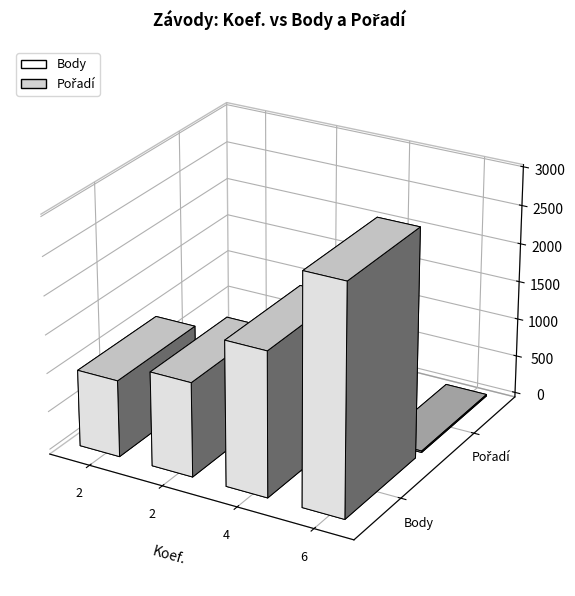

List the series in order of their peak value, highest first.

Body, Pořadí